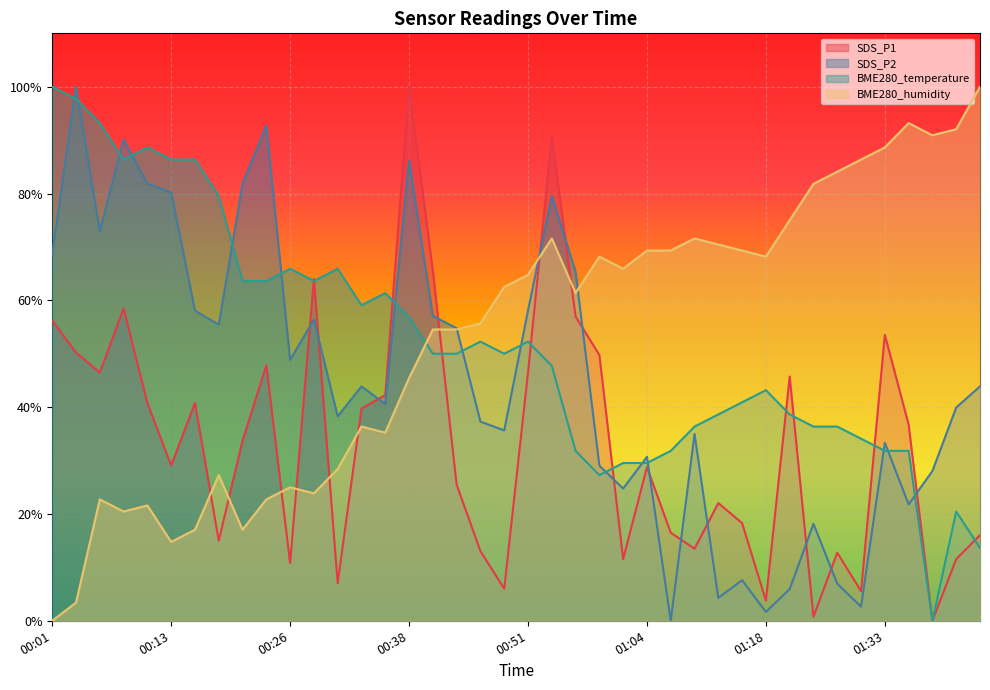

Reading left to right, list all the values displayed in this chart.

SDS_P1: 56.2	50.2	46.5	58.5	40.8	29.1	40.8	15.0	33.7	47.8	10.8	64.0	7.0	39.7	42.3	100.0	65.5	25.5	13.0	6.0	46.5	90.7	57.0	49.8	11.5	28.8	16.5	13.5	22.0	18.3	3.7	45.7	0.7	12.7	5.5	53.5	36.7	0.0	11.5	16.0
SDS_P2: 68.6	100.0	72.9	90.1	81.8	80.2	58.1	55.4	81.8	92.7	48.8	56.4	38.3	43.9	40.6	86.1	57.1	54.8	37.3	35.6	58.1	79.5	65.3	29.0	24.8	30.7	0.0	35.0	4.3	7.6	1.7	5.9	18.2	6.9	2.6	33.3	21.8	28.1	39.9	43.9
BME280_temperature: 100.0	97.7	93.2	86.4	88.6	86.4	86.4	79.5	63.6	63.6	65.9	63.6	65.9	59.1	61.4	56.8	50.0	50.0	52.3	50.0	52.3	47.7	31.8	27.3	29.5	29.5	31.8	36.4	38.6	40.9	43.2	38.6	36.4	36.4	34.1	31.8	31.8	0.0	20.5	13.6
BME280_humidity: 0.0	3.4	22.7	20.5	21.6	14.8	17.0	27.3	17.0	22.7	25.0	23.9	28.4	36.4	35.2	45.5	54.5	54.5	55.7	62.5	64.8	71.6	61.4	68.2	65.9	69.3	69.3	71.6	70.5	69.3	68.2	75.0	81.8	84.1	86.4	88.6	93.2	90.9	92.0	100.0